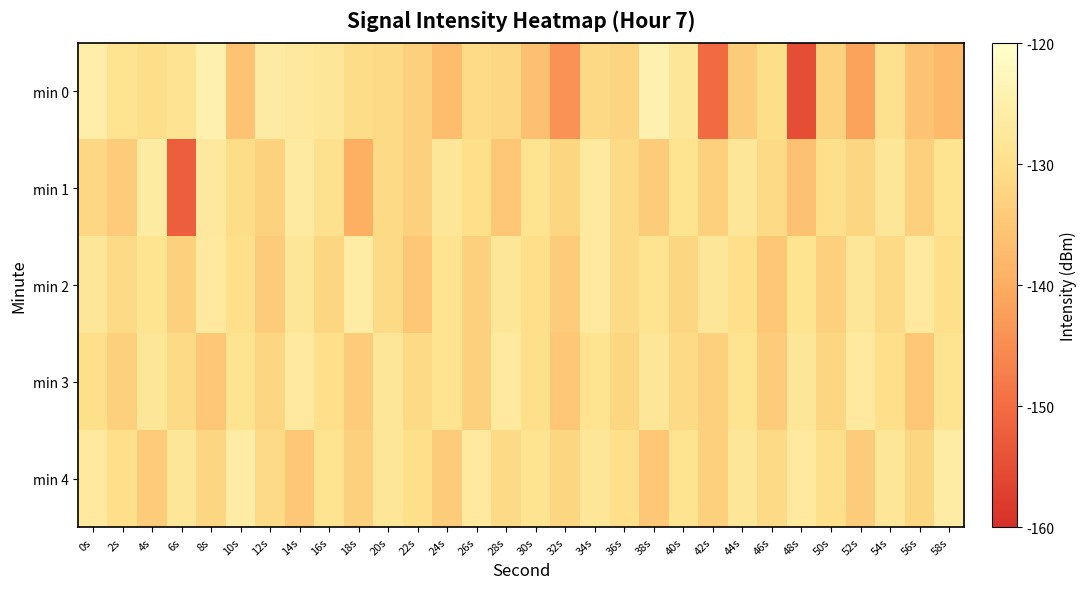

Reading left to right, list all the values displayed in this chart.

min 0: 0s=-125.4	2s=-128.9	4s=-130.4	6s=-128.9	8s=-124.2	10s=-135.8	12s=-126.3	14s=-127.3	16s=-128.1	18s=-130.5	20s=-131.1	22s=-133.3	24s=-137.0	26s=-130.8	28s=-131.7	30s=-136.4	32s=-144.2	34s=-131.3	36s=-132.1	38s=-124.3	40s=-128.0	42s=-150.4	44s=-133.8	46s=-130.2	48s=-155.0	50s=-132.7	52s=-141.8	54s=-129.5	56s=-135.9	58s=-137.5
min 1: 0s=-131.6	2s=-134.1	4s=-126.5	6s=-152.1	8s=-127.2	10s=-130.6	12s=-132.7	14s=-126.8	16s=-129.5	18s=-139.7	20s=-131.0	22s=-133.0	24s=-128.0	26s=-130.0	28s=-135.0	30s=-129.0	32s=-132.0	34s=-127.0	36s=-131.0	38s=-134.0	40s=-129.0	42s=-133.0	44s=-128.0	46s=-131.0	48s=-136.0	50s=-130.0	52s=-132.0	54s=-128.0	56s=-133.0	58s=-129.0
min 2: 0s=-128.0	2s=-131.0	4s=-129.0	6s=-133.0	8s=-127.0	10s=-130.0	12s=-134.0	14s=-128.0	16s=-132.0	18s=-126.0	20s=-131.0	22s=-135.0	24s=-129.0	26s=-133.0	28s=-128.0	30s=-130.0	32s=-134.0	34s=-127.0	36s=-131.0	38s=-129.0	40s=-132.0	42s=-128.0	44s=-130.0	46s=-135.0	48s=-129.0	50s=-133.0	52s=-128.0	54s=-131.0	56s=-127.0	58s=-130.0
min 3: 0s=-130.0	2s=-133.0	4s=-128.0	6s=-131.0	8s=-135.0	10s=-129.0	12s=-132.0	14s=-127.0	16s=-130.0	18s=-134.0	20s=-128.0	22s=-131.0	24s=-129.0	26s=-133.0	28s=-127.0	30s=-130.0	32s=-135.0	34s=-129.0	36s=-132.0	38s=-128.0	40s=-131.0	42s=-133.0	44s=-129.0	46s=-134.0	48s=-128.0	50s=-132.0	52s=-127.0	54s=-130.0	56s=-135.0	58s=-129.0
min 4: 0s=-127.0	2s=-130.0	4s=-134.0	6s=-128.0	8s=-132.0	10s=-126.0	12s=-131.0	14s=-135.0	16s=-129.0	18s=-133.0	20s=-128.0	22s=-130.0	24s=-134.0	26s=-127.0	28s=-131.0	30s=-129.0	32s=-132.0	34s=-128.0	36s=-130.0	38s=-135.0	40s=-129.0	42s=-133.0	44s=-128.0	46s=-131.0	48s=-127.0	50s=-130.0	52s=-134.0	54s=-128.0	56s=-132.0	58s=-126.0